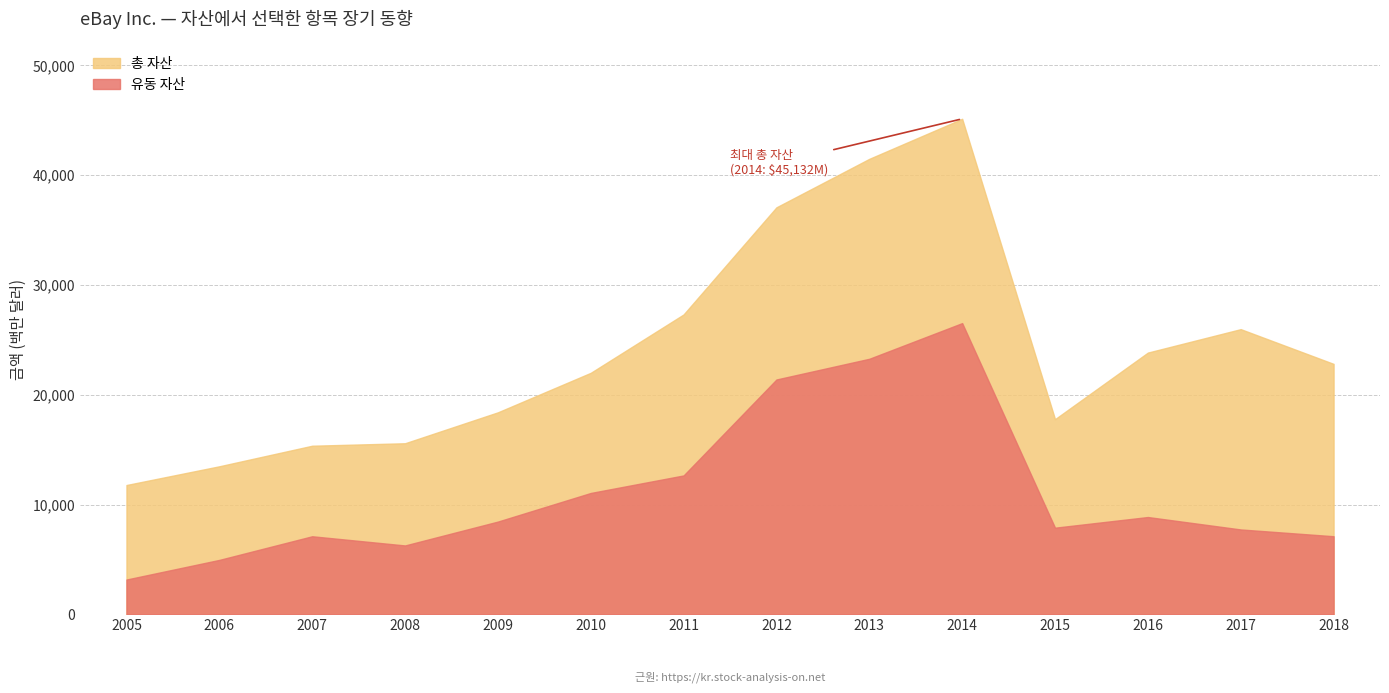

In 총 자산, how many points are lower than both neighbors (excluding endpoints)?

1